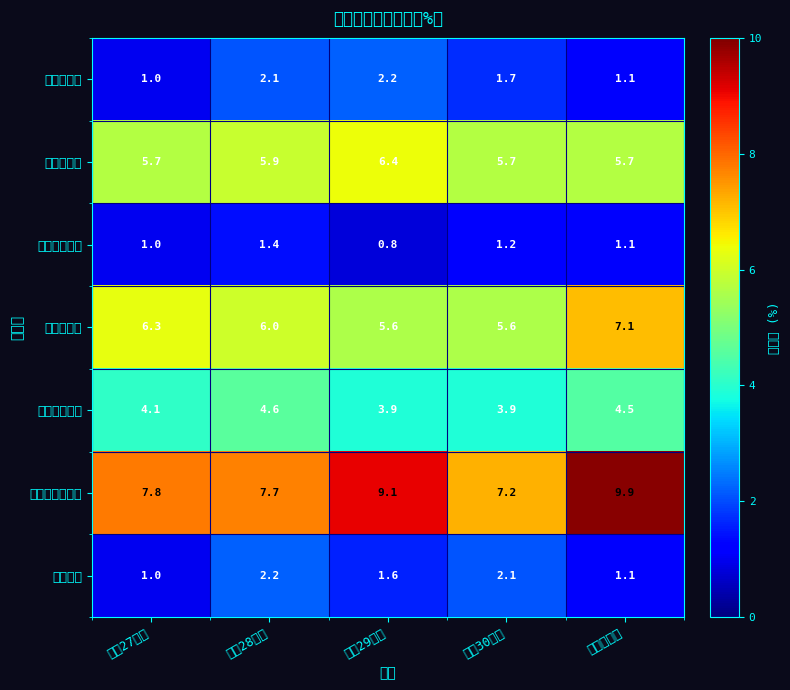

What is the greatest value displayed?

9.9